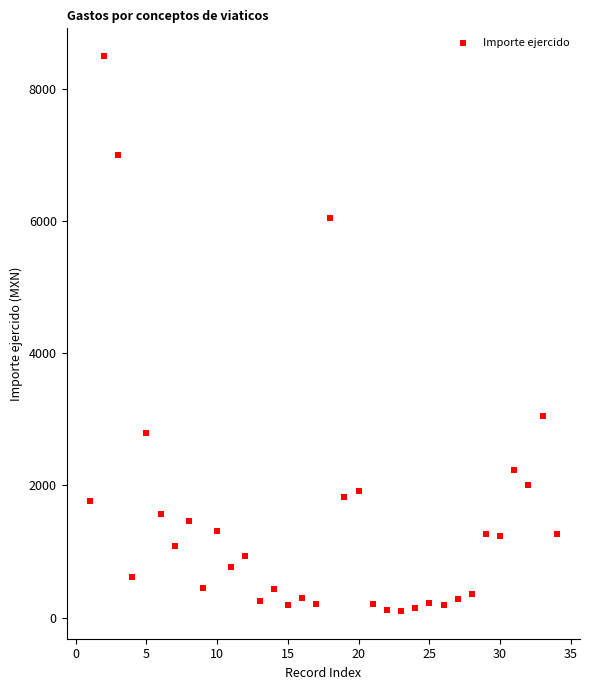

What is the range of X values (max minus min)?

33.0